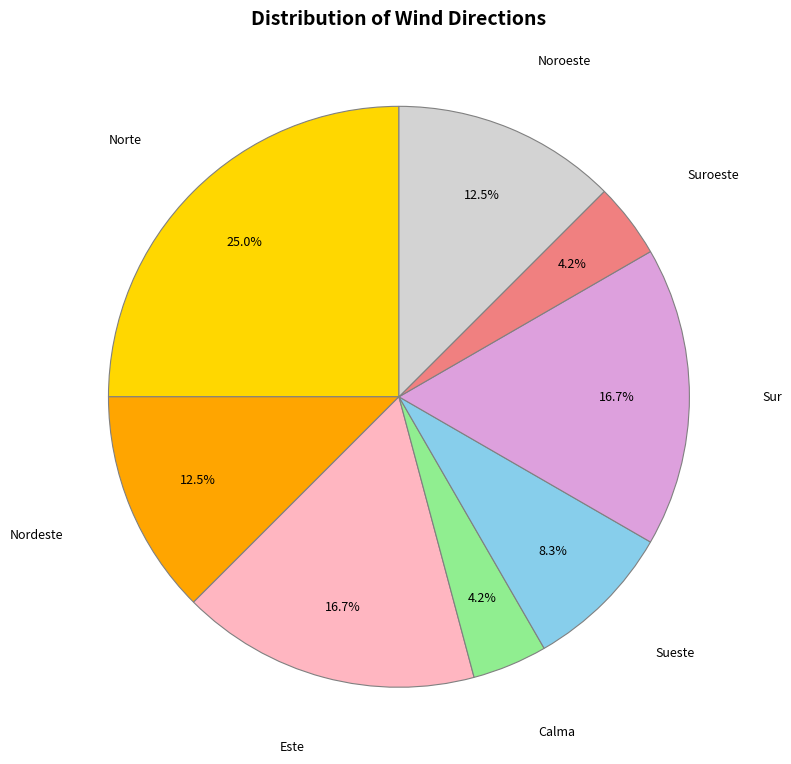

To the nearest percent, what is the difference between the largest and smallest slice percentages?

21%